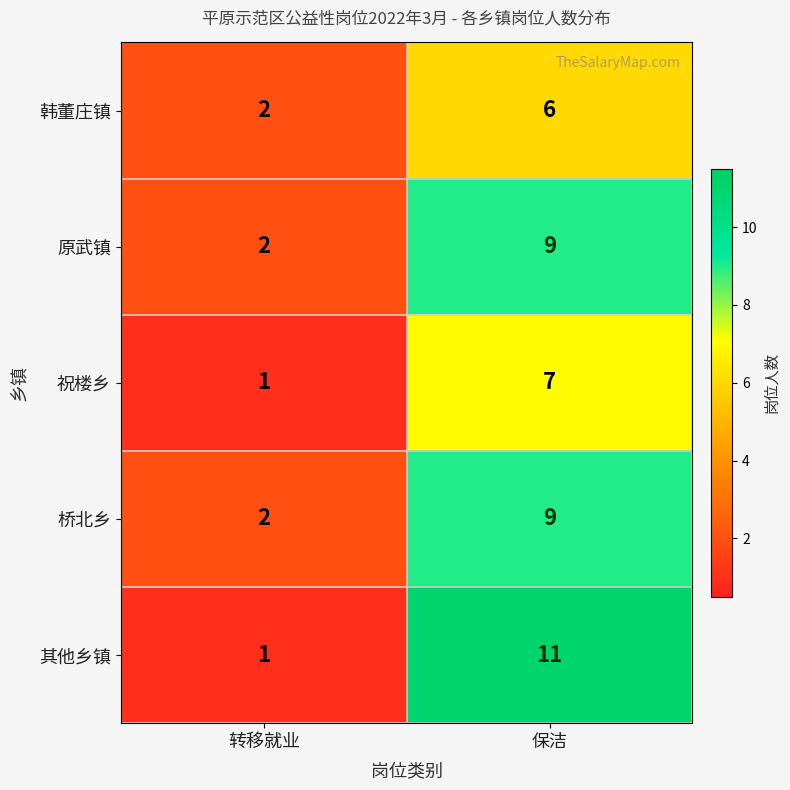

At which category is the sum across all series the highest?

保洁